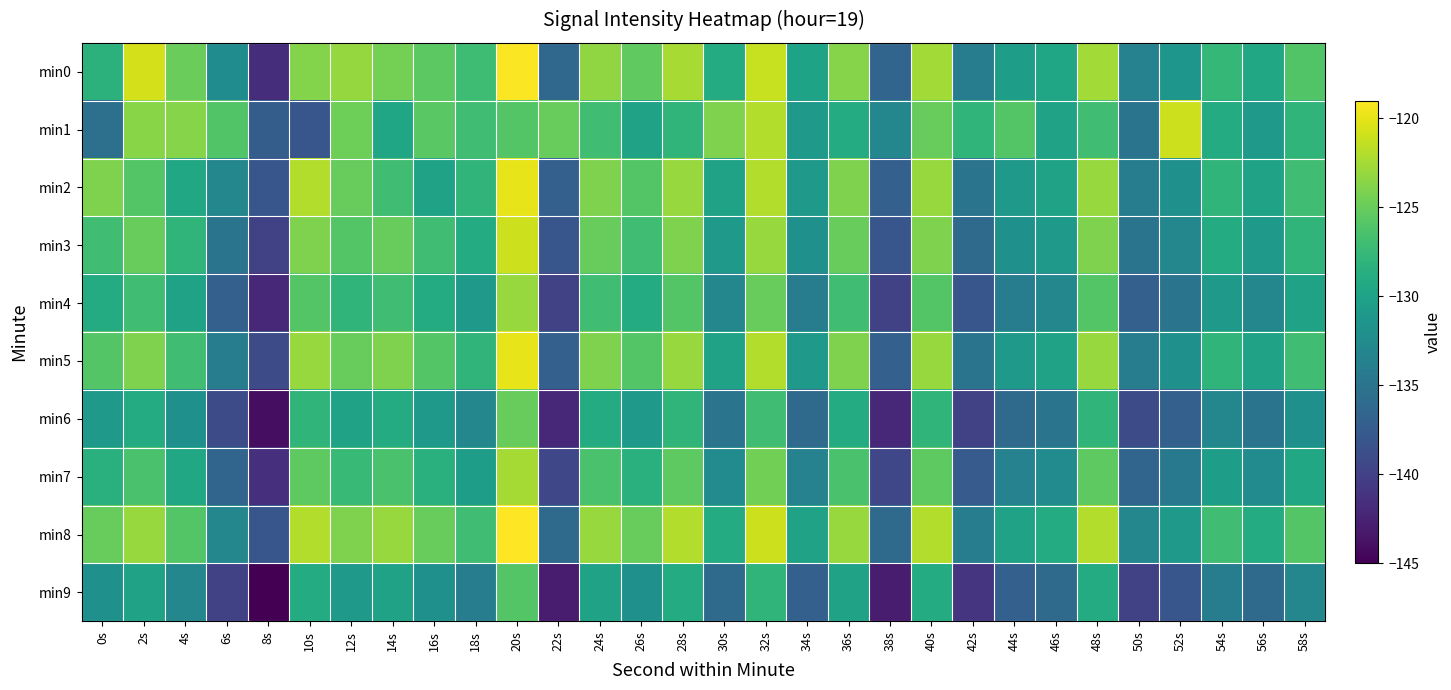

What is the smallest value displayed?

-145.0